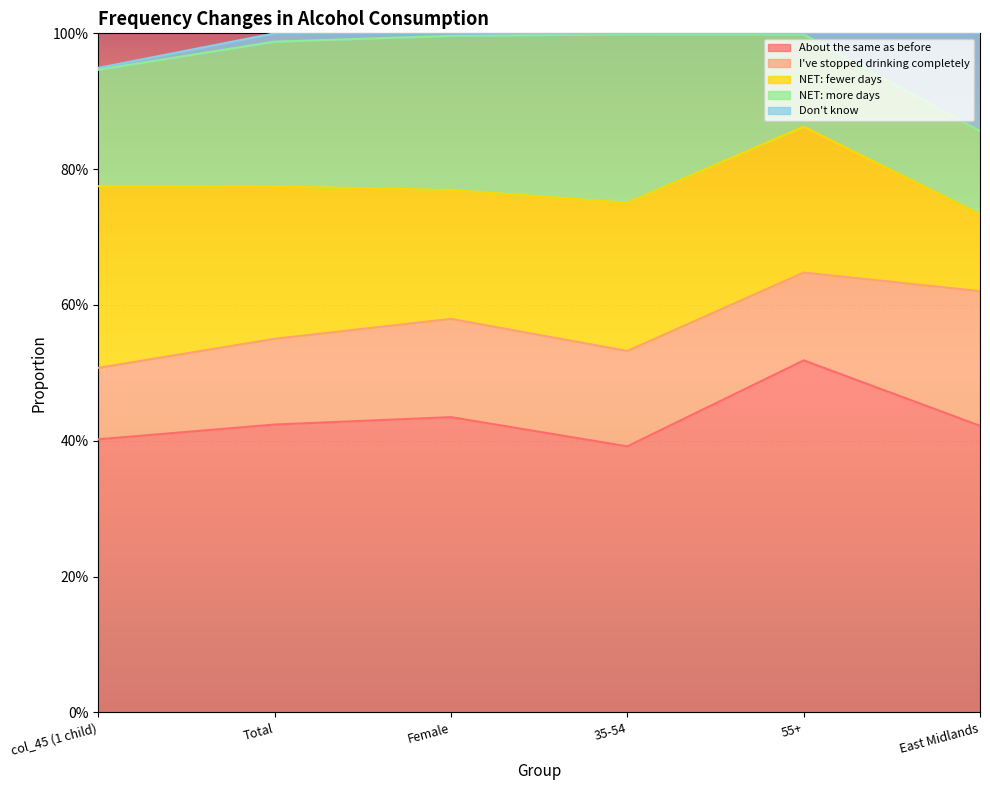

True or false: NET: fewer days has a value of 0.1 at East Midlands.

True